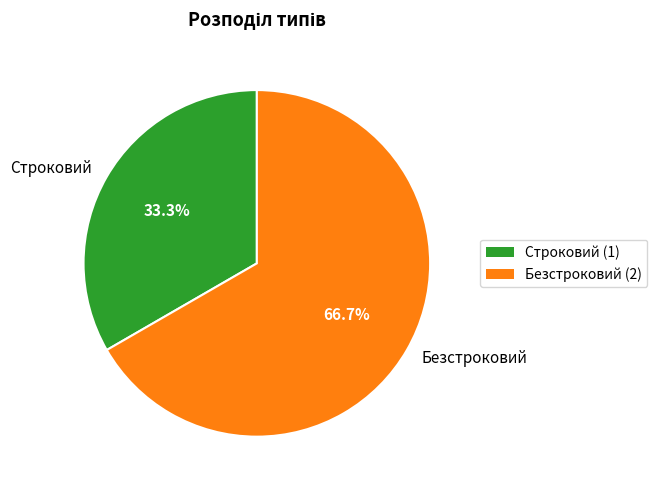

Which category accounts for the majority?

Безстроковий